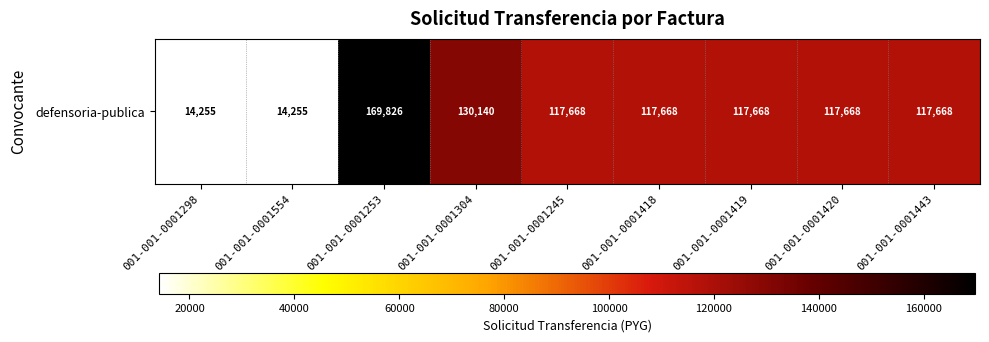

Reading left to right, list all the values displayed in this chart.

14255	14255	169826	130140	117668	117668	117668	117668	117668